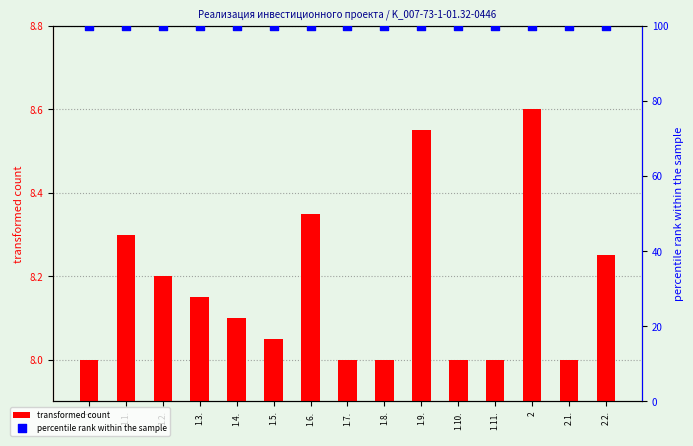

What are all the series names shown in the legend?

transformed count, percentile rank within the sample